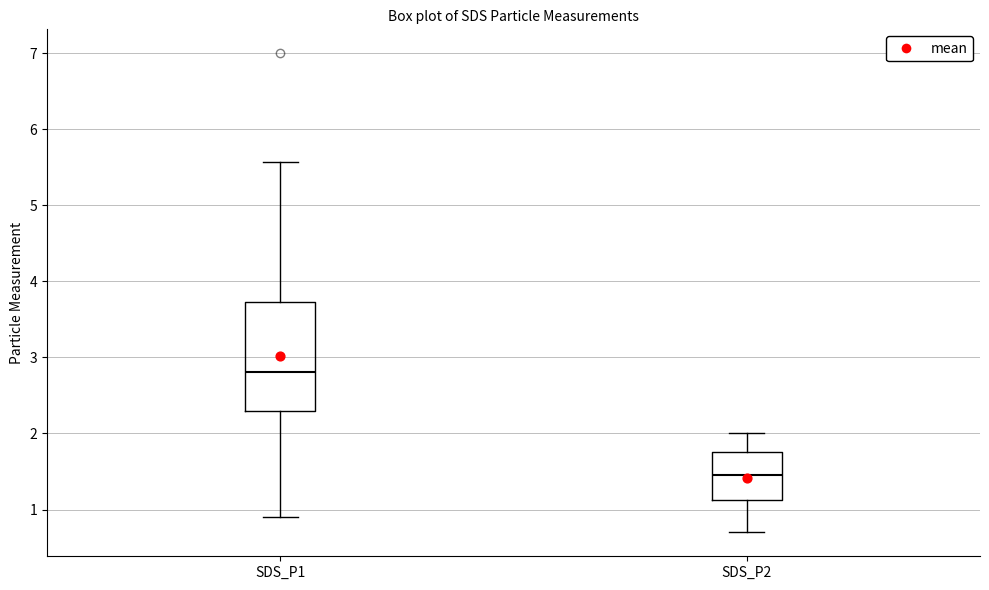

Reading left to right, transcribe this box plot: for each box, give where its median line is, the range the box spans, and where its two whiskers end, as read against the y-axis. The values are not printed on the chart, so give them approximately, as read against the axis.

SDS_P1: median 2.8, box 2.3 to 3.7, whiskers 0.9 to 5.6
SDS_P2: median 1.5, box 1.1 to 1.8, whiskers 0.7 to 2.0